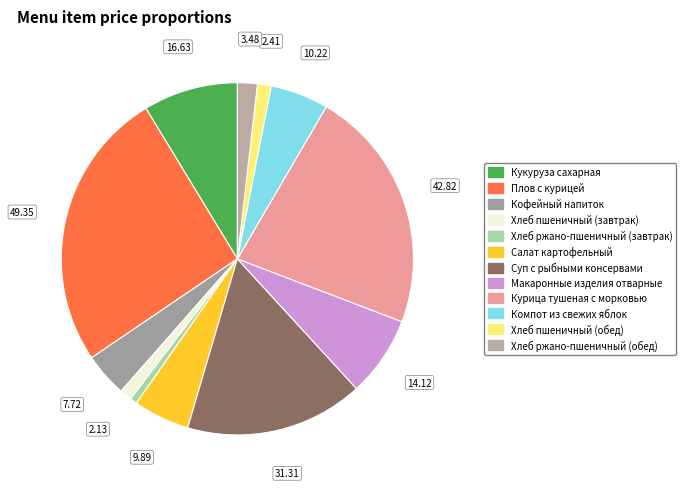

To the nearest percent, what portion does Хлеб ржано-пшеничный (завтрак) represent?

1%